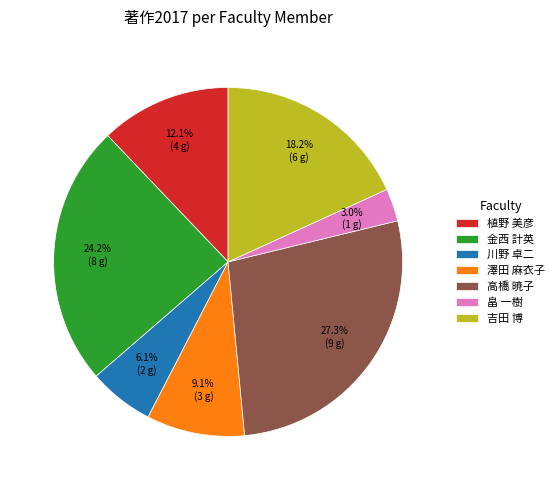

Does 高橋 暁子 represent more than half of the total?

No